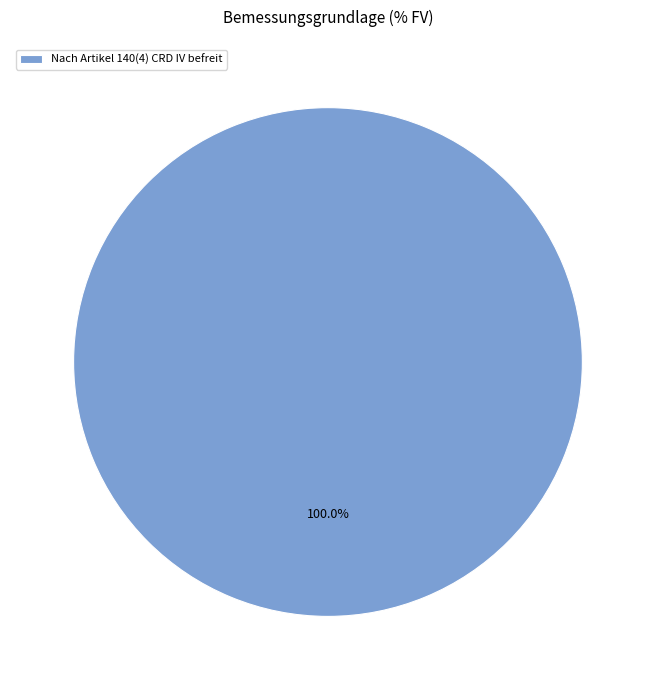

Does Nach Artikel 140(4) CRD IV befreit represent more than half of the total?

Yes